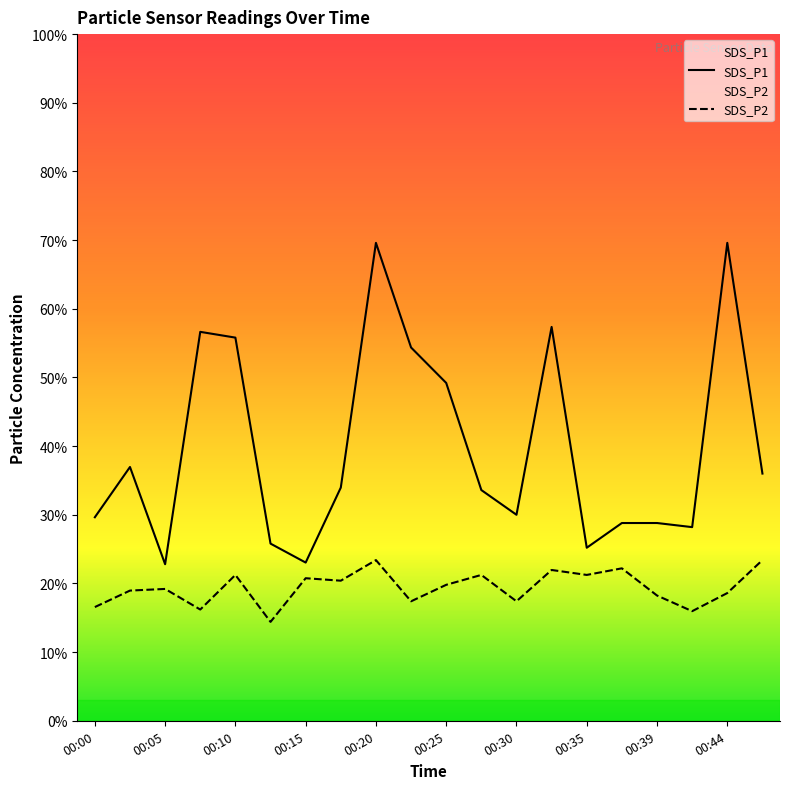

What is the maximum value for SDS_P1?

69.6